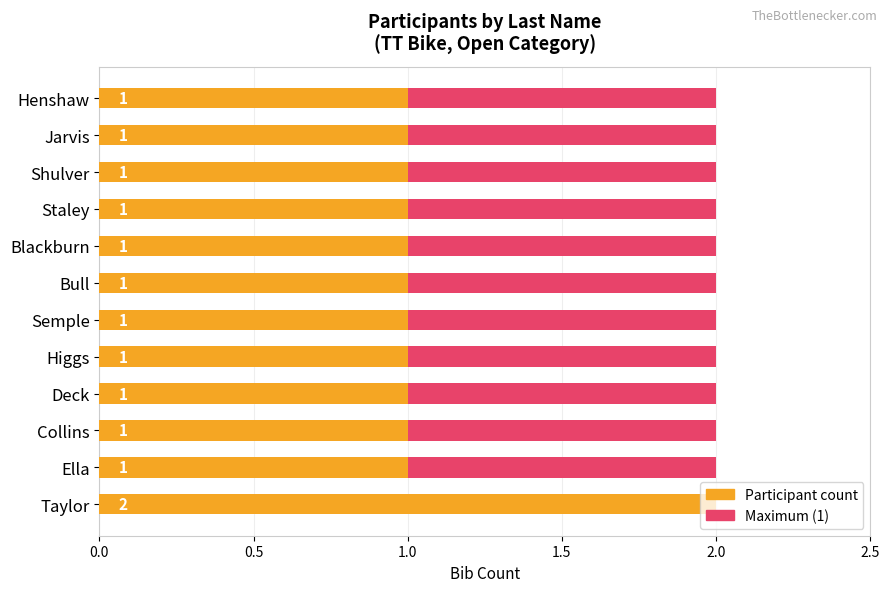

Is it true that Participant count equals 1.0 at Ella?

True